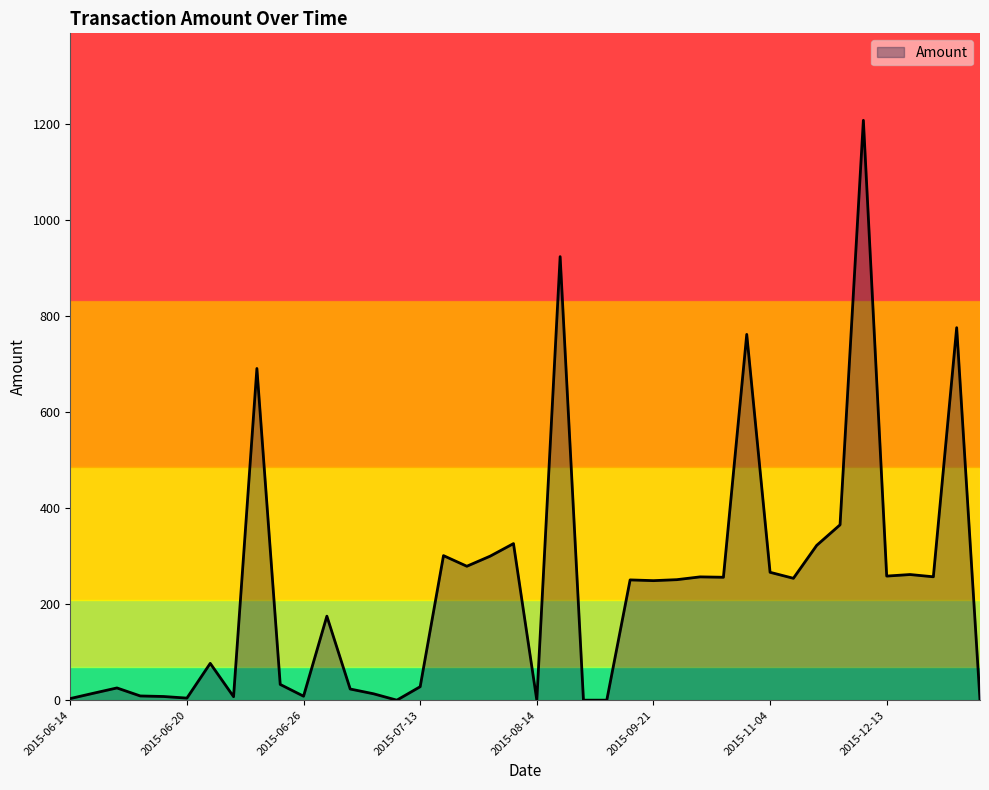

What is the greatest value displayed?

1208.0